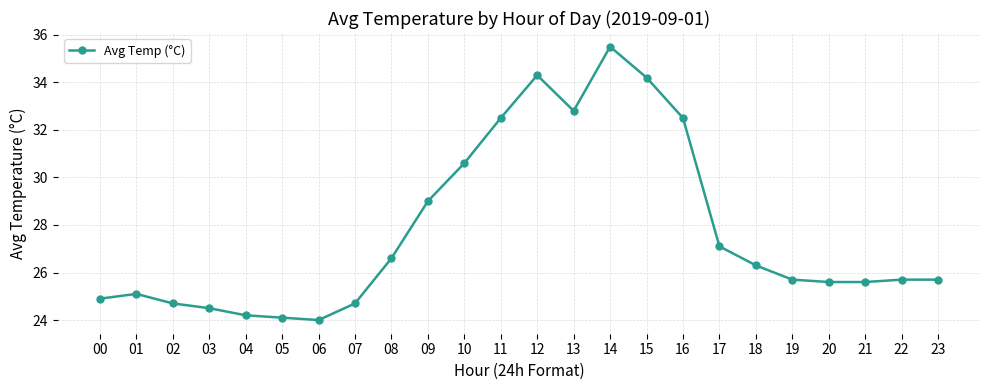

What is the value of the 10th point from the left?

29.0